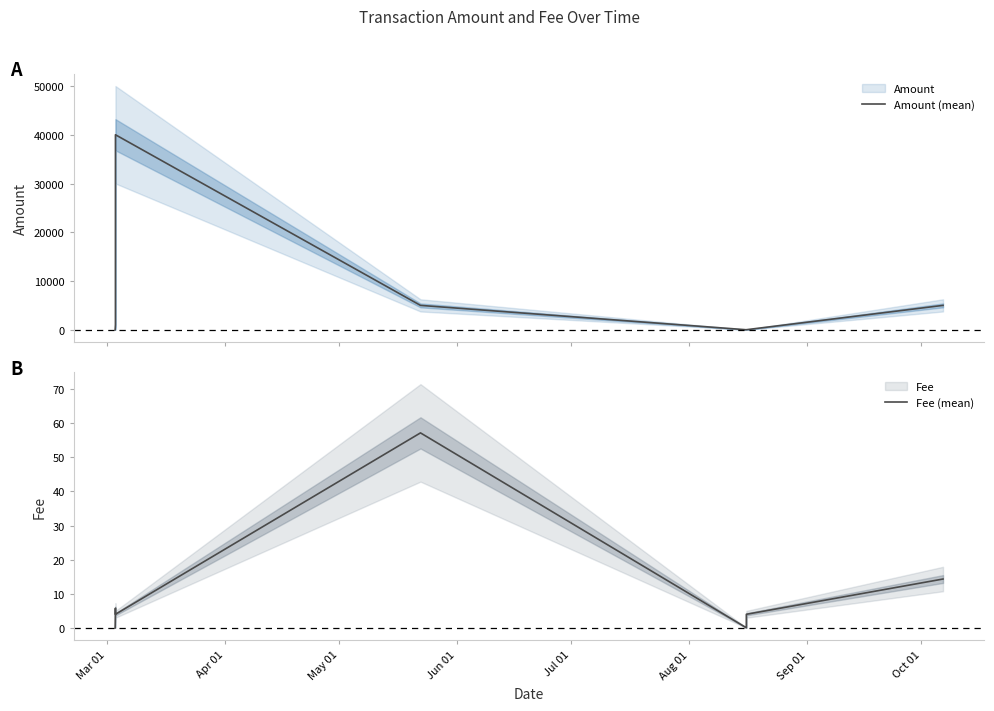

Where do Amount (mean) and Fee (mean) first cross each other?

Mar 01 and Apr 01